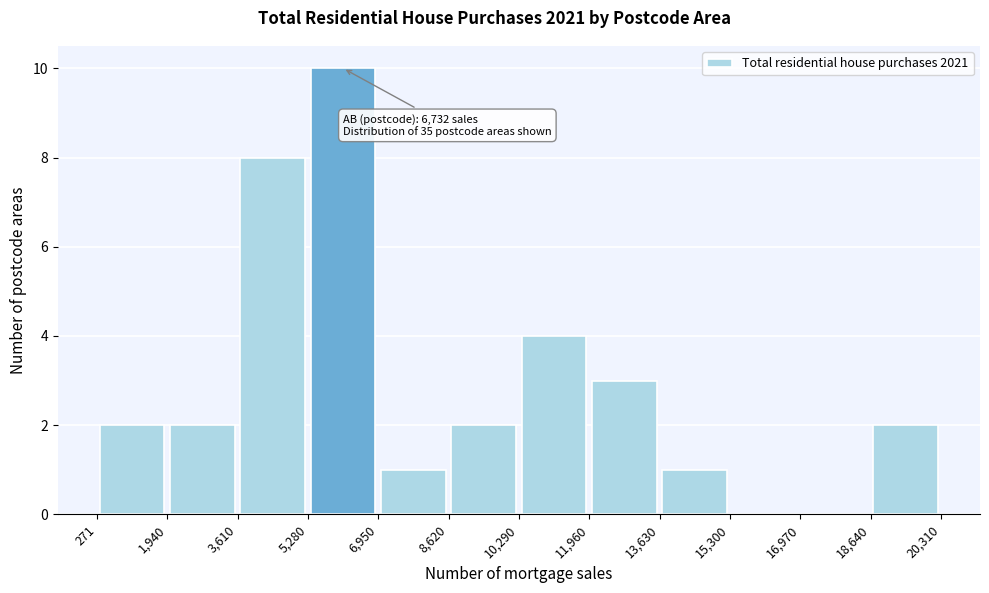

Over which range of the x-axis is the bar tallest?

5,280 to 6,950